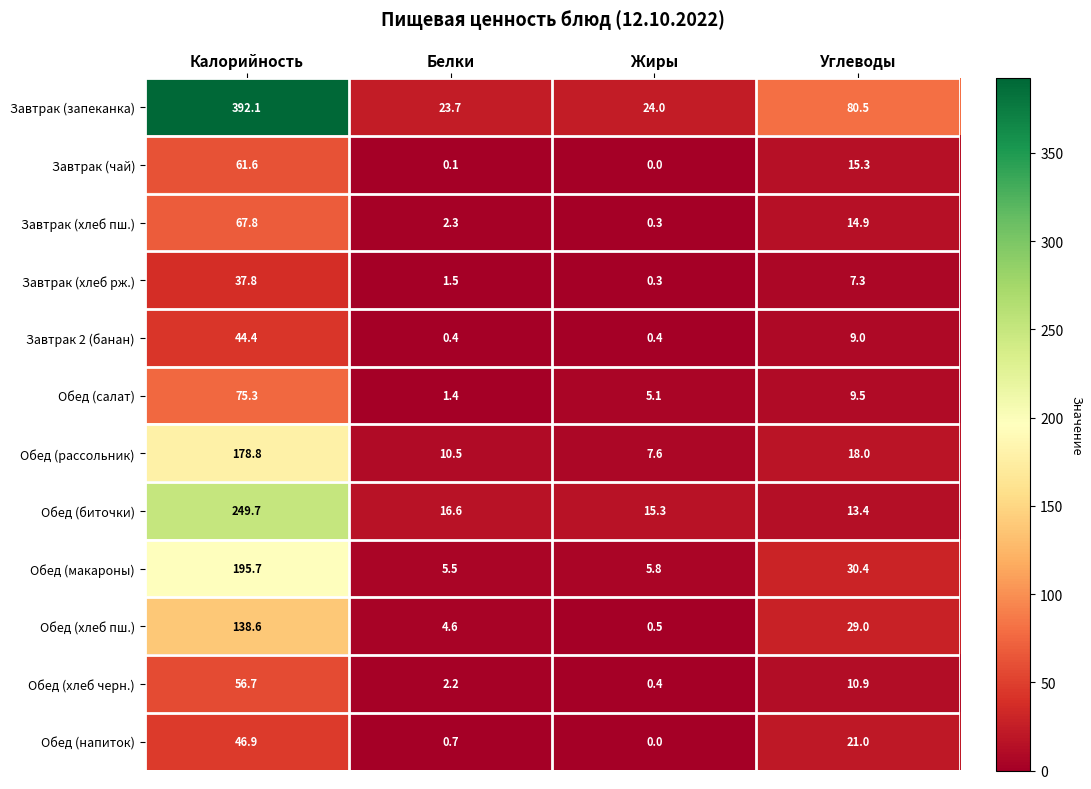

True or false: Обед (хлеб черн.) has a value of 10.9 at Углеводы.

True